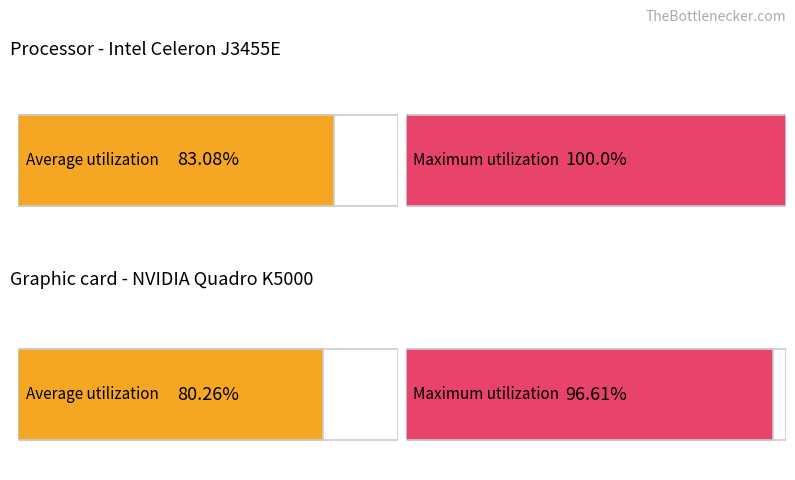

Is the value of Maximum utilization at 3 greater than the value of Average utilization at 2?

No